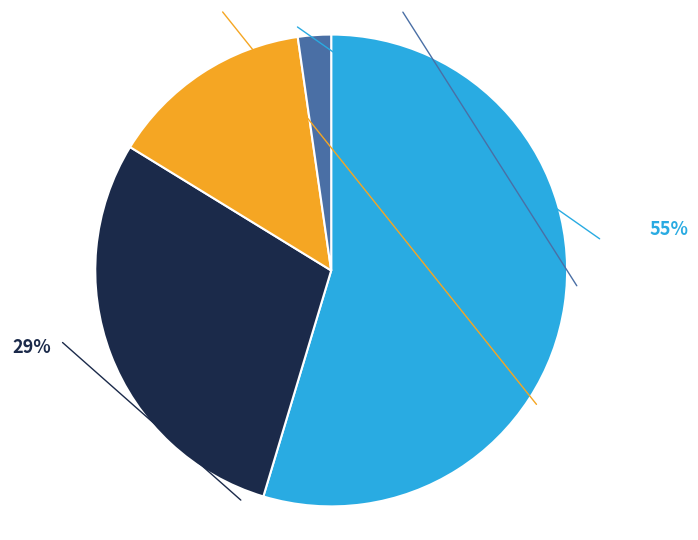

True or false: Tandori Károly hagyaték (011) accounts for 9% of the total.

False